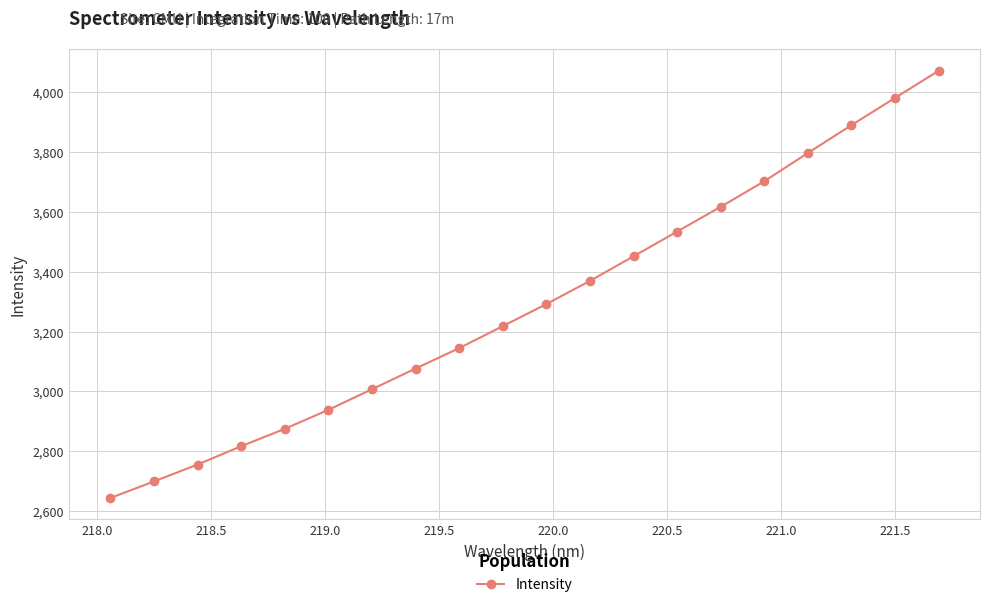

What is the value of the 15th point from the left?

3616.8